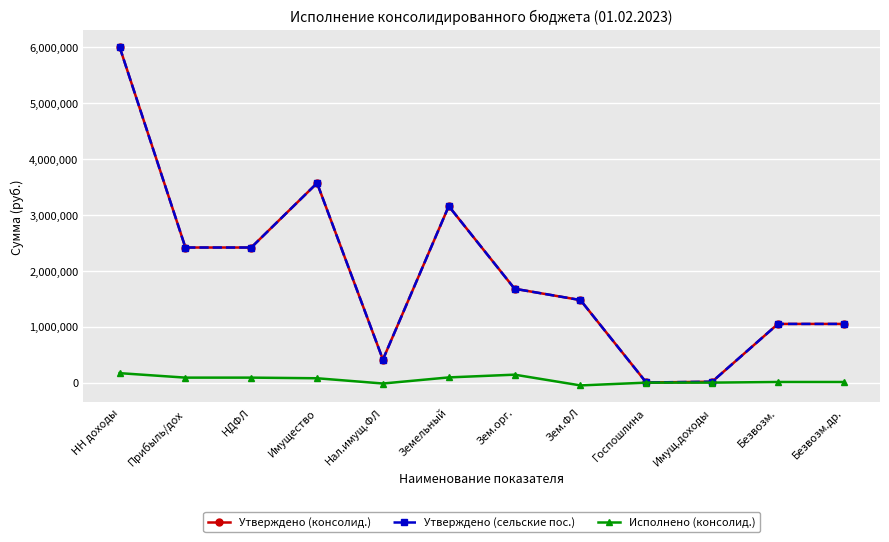

Reading right to left, extract all data points from this chart.

Утверждено (консолид.): 1050900.0	1050900.0	16800.0	3000.0	1478000.0	1680000.0	3158000.0	413000.0	3571000.0	2418000.0	2418000.0	6008800.0
Утверждено (сельские пос.): 1050900.0	1050900.0	16800.0	3000.0	1478000.0	1680000.0	3158000.0	413000.0	3571000.0	2418000.0	2418000.0	6008800.0
Исполнено (консолид.): 12000.0	12000.0	809.8	450.0	-49136.3	143172.5	94036.2	-15111.6	78924.5	90174.9	90174.9	170359.3